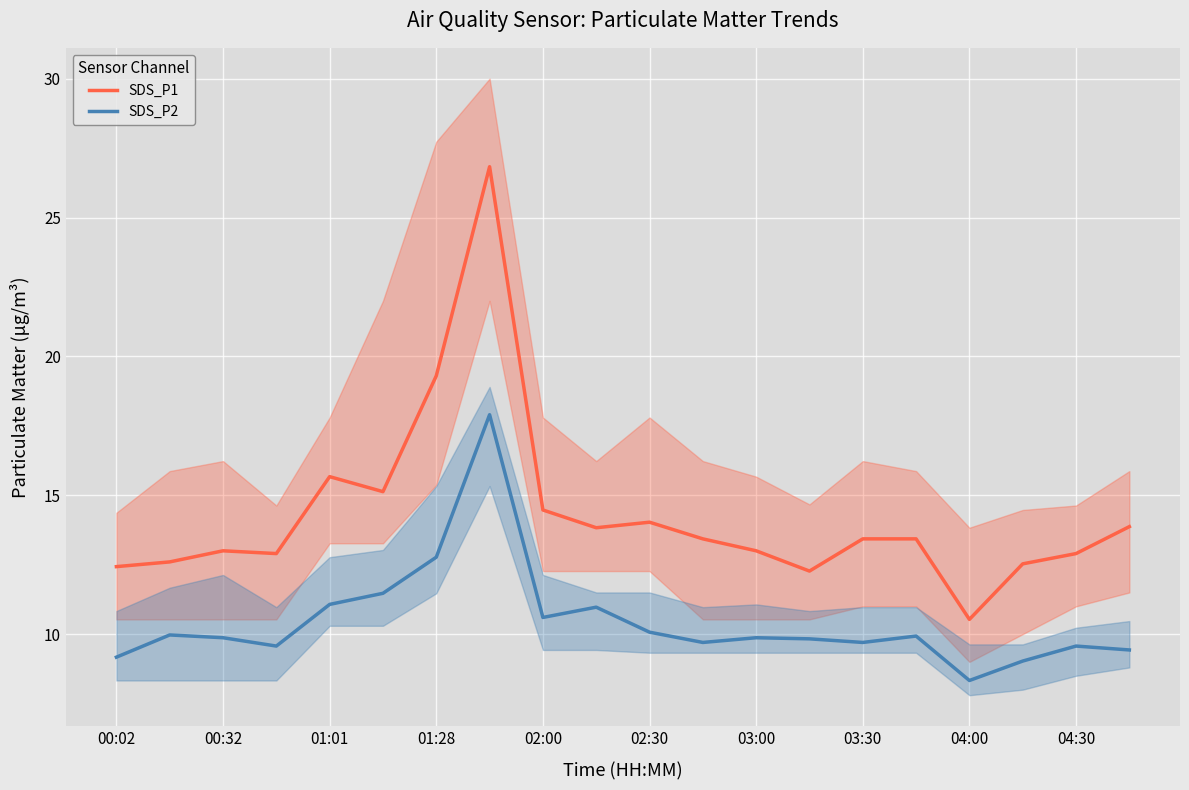

Reading left to right, list all the values displayed in this chart.

SDS_P1: 12.4	12.6	13.0	12.9	15.7	15.1	19.3	26.8	14.5	13.8	14.0	13.4	13.0	12.3	13.4	13.4	10.5	12.5	12.9	13.9
SDS_P2: 9.2	10.0	9.9	9.6	11.1	11.5	12.8	17.9	10.6	11.0	10.1	9.7	9.9	9.8	9.7	9.9	8.3	9.0	9.6	9.4